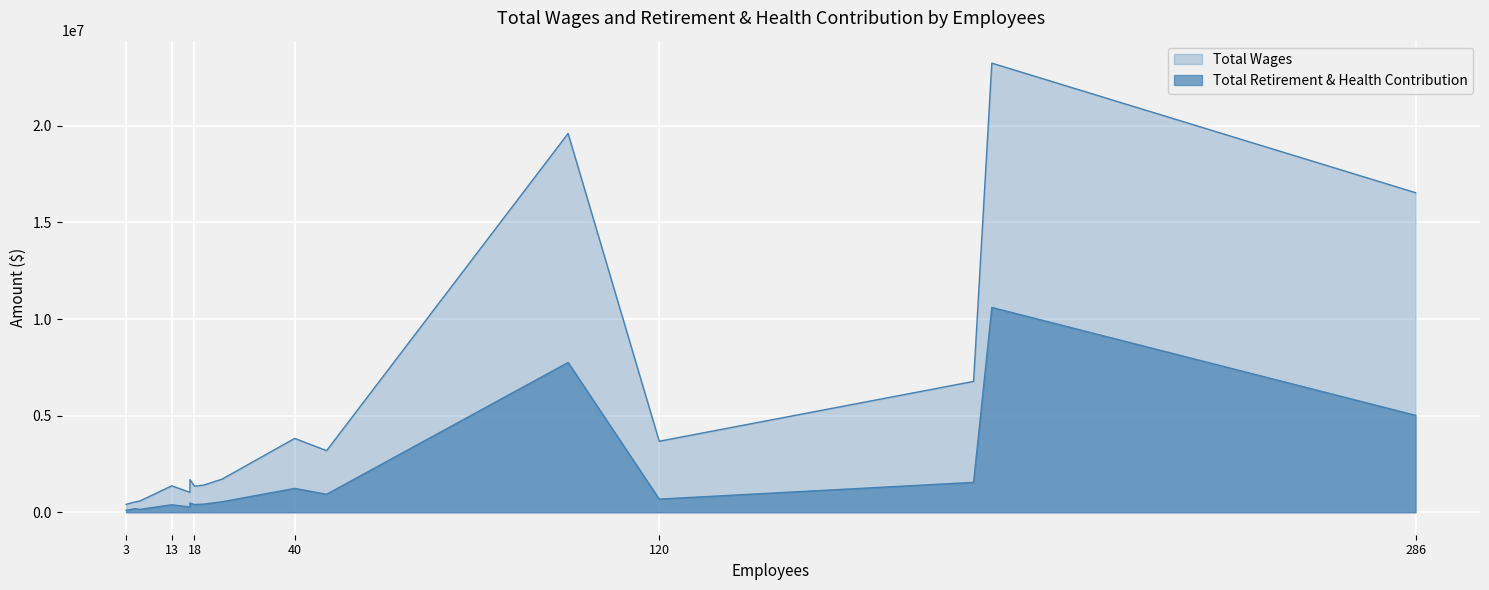

Is the value of Total Wages at Asd-Human Resources greater than the value of Total Retirement & Health Contribution at Asd-Human Resources?

Yes